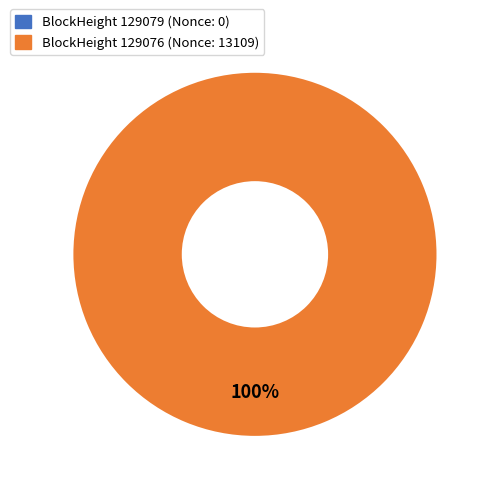

Is there any slice that represents more than half of the pie?

Yes